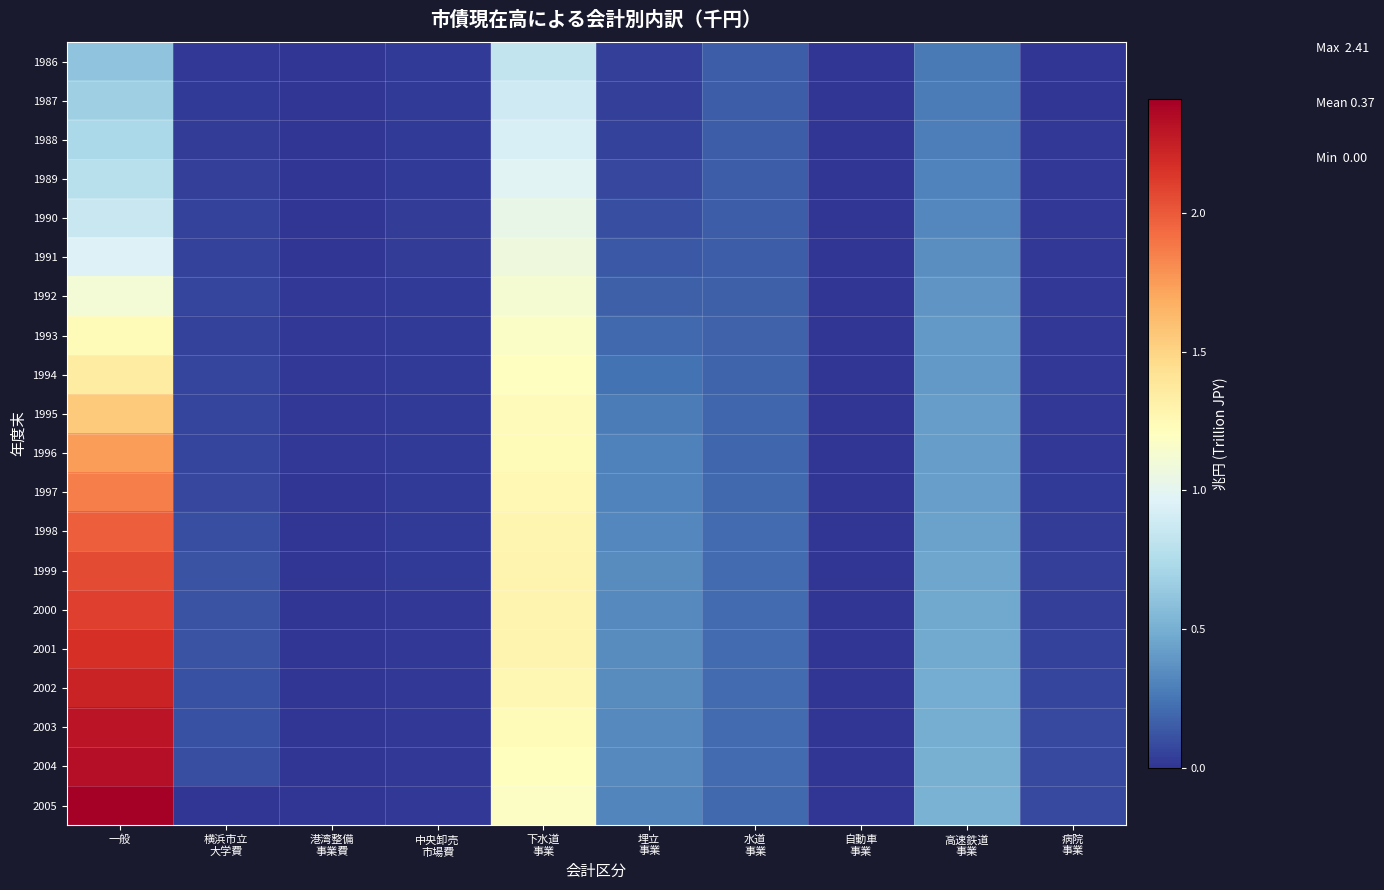

Count the number of categories in the chart.

10